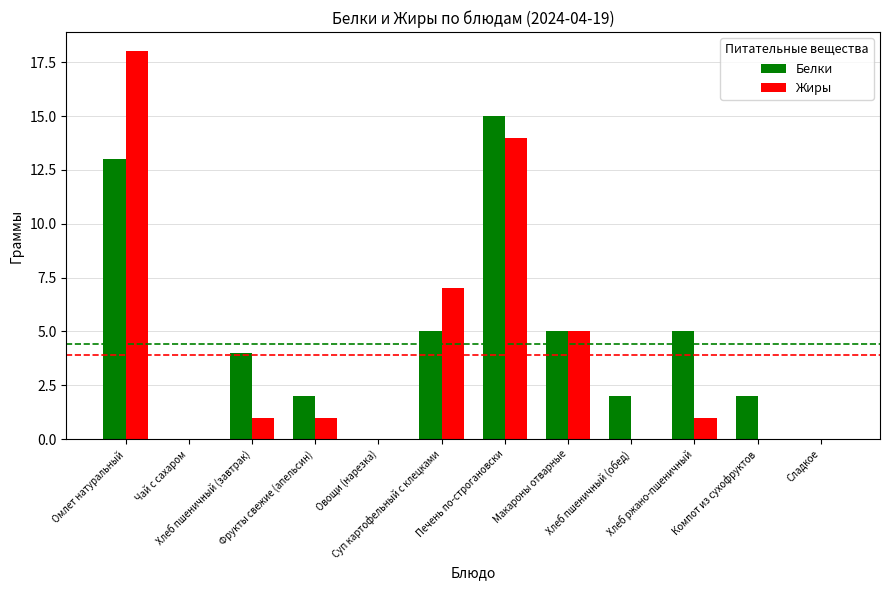

The Жиры series shows 10 at Хлеб пшеничный (обед). True or false?

False